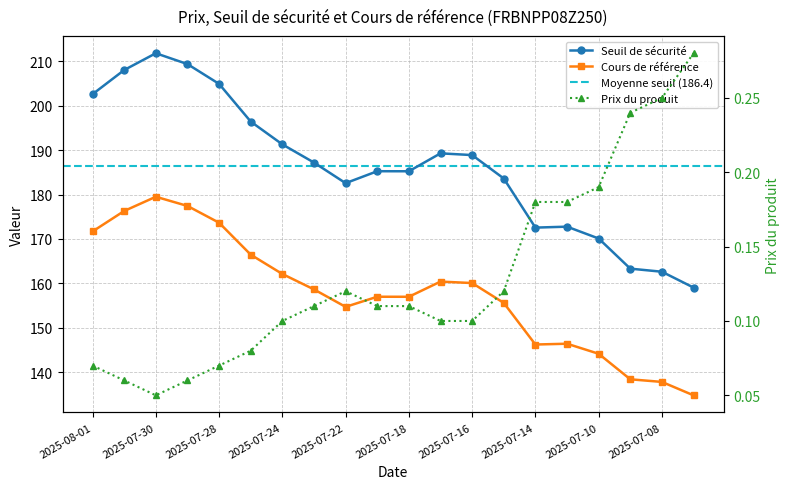

What is the label of the 16th point from the left?

2025-07-11